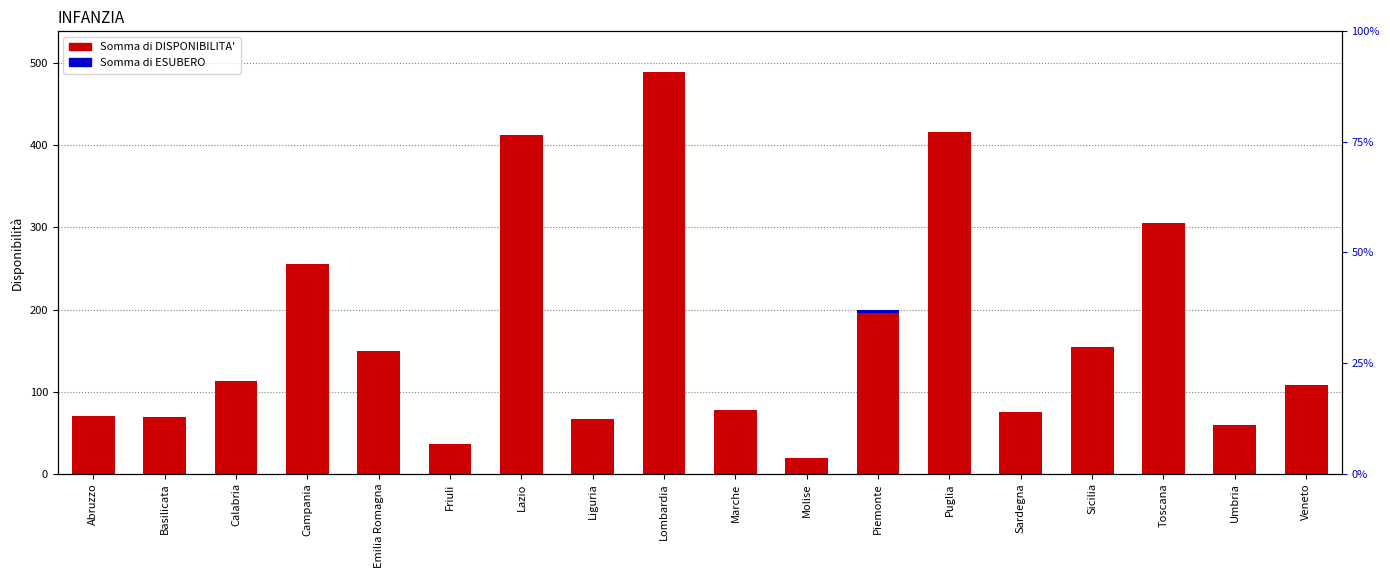

Rank the series by their average value, from lowest to highest.

Somma di ESUBERO, Somma di DISPONIBILITA'